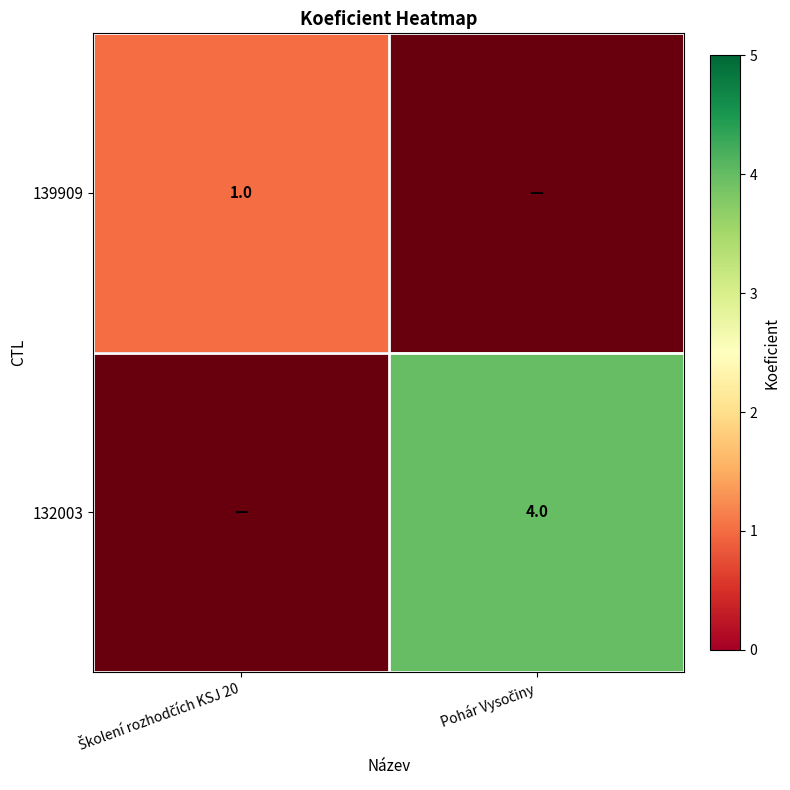

Rank the series by their average value, from lowest to highest.

139909, 132003